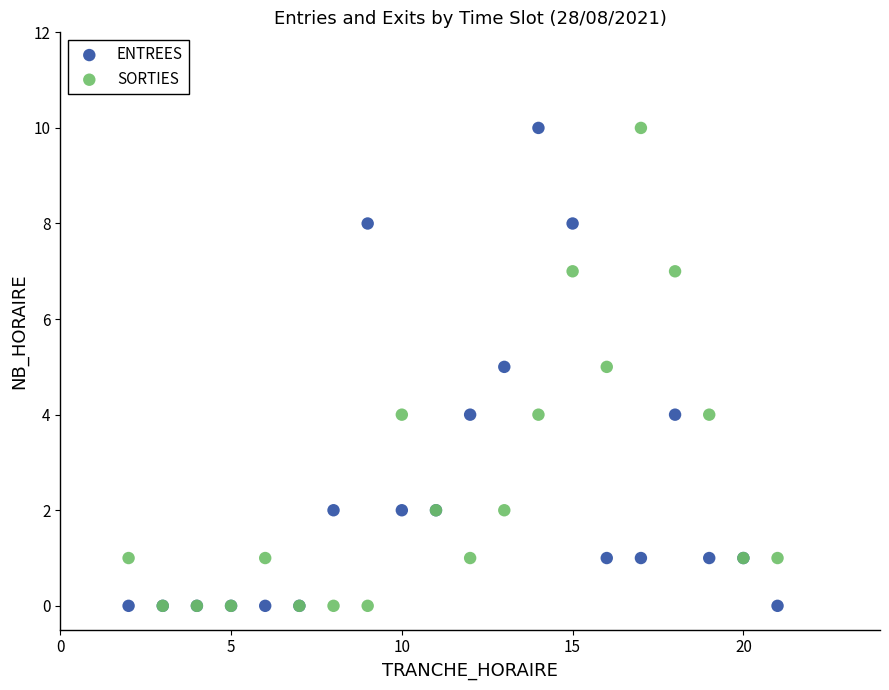

What are all the series names shown in the legend?

ENTREES, SORTIES